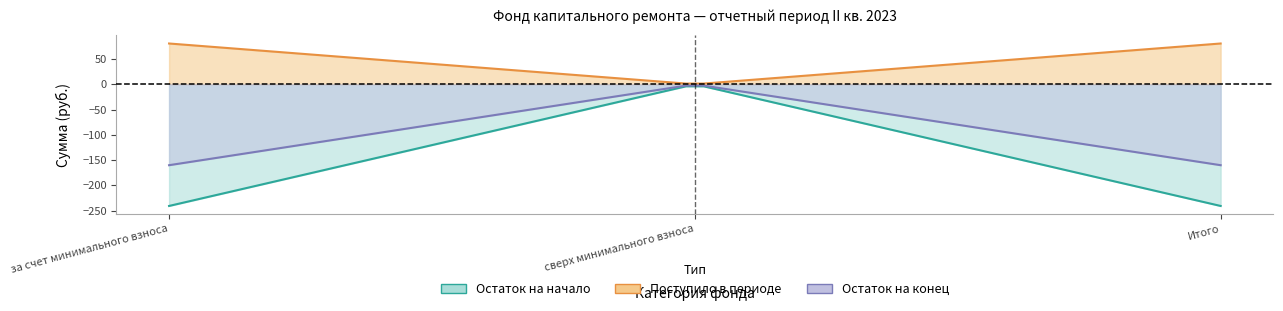

At which category is the sum across all series the highest?

сверх минимального взноса